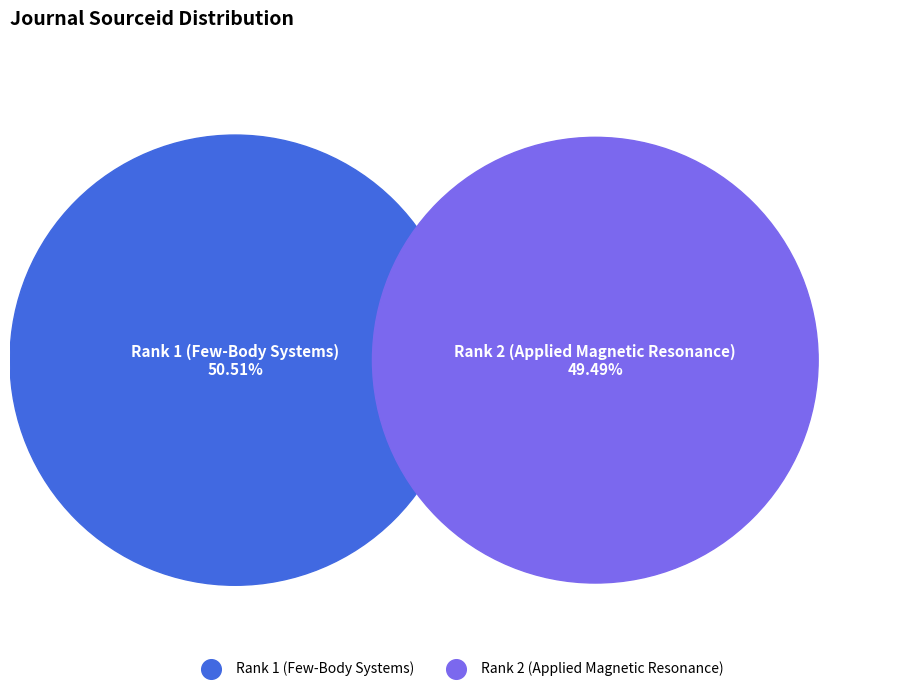

To the nearest percent, what portion does Rank 2 (Applied Magnetic Resonance) represent?

49%